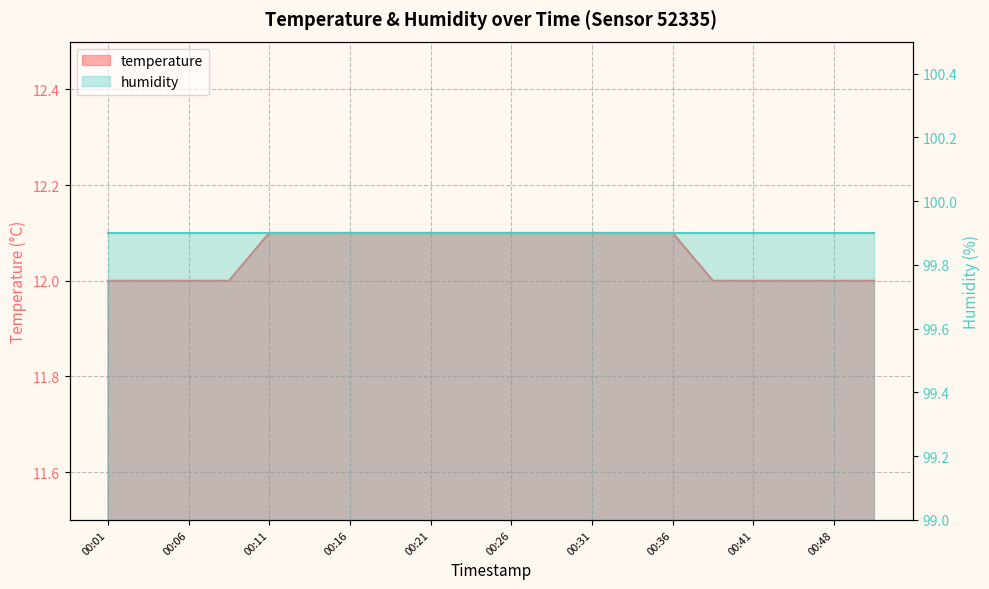

What value does the data have at 00:46?

12.0